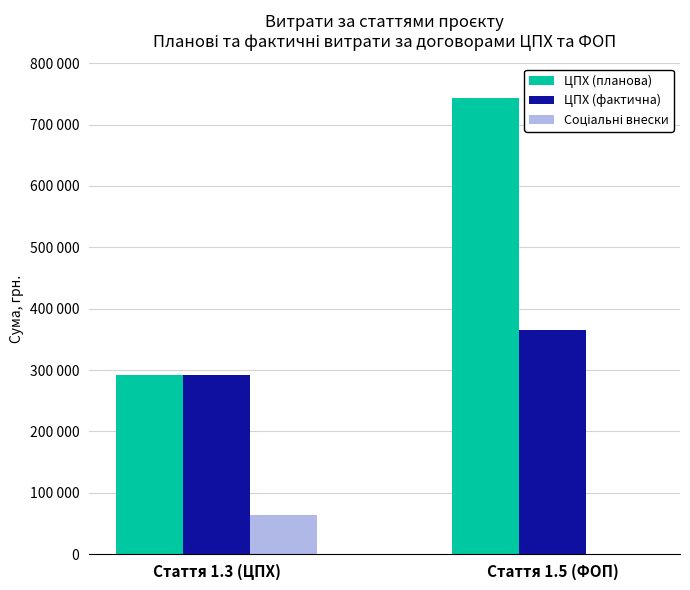

What value does the ЦПХ (планова) series have at Стаття 1.3 (ЦПХ), to the nearest 100?

292000